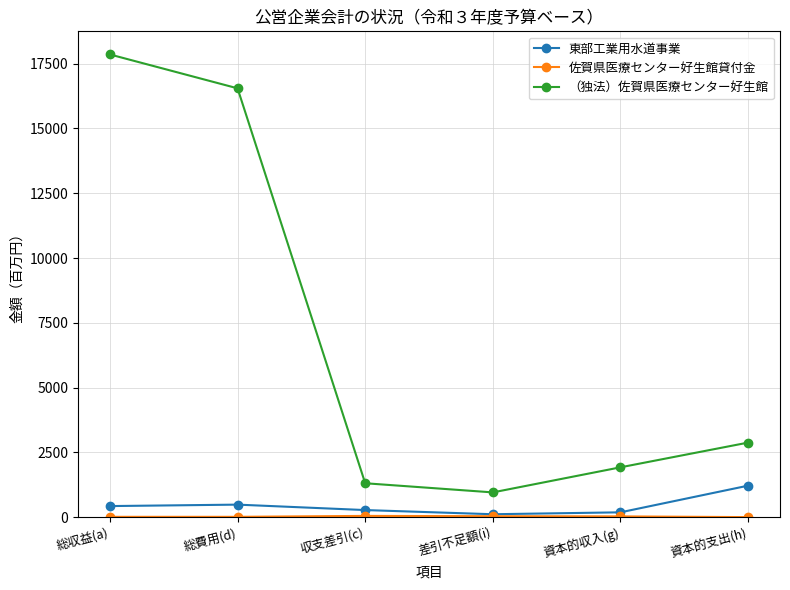

Count the number of data series in this chart.

3